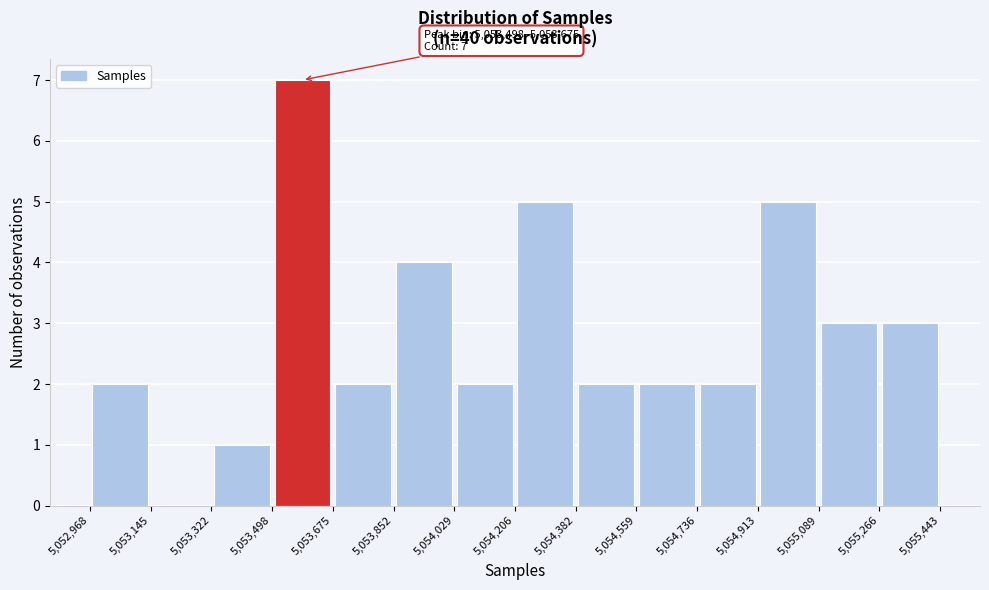

Which range on the x-axis has the tallest bar?

5,053,498 to 5,053,675